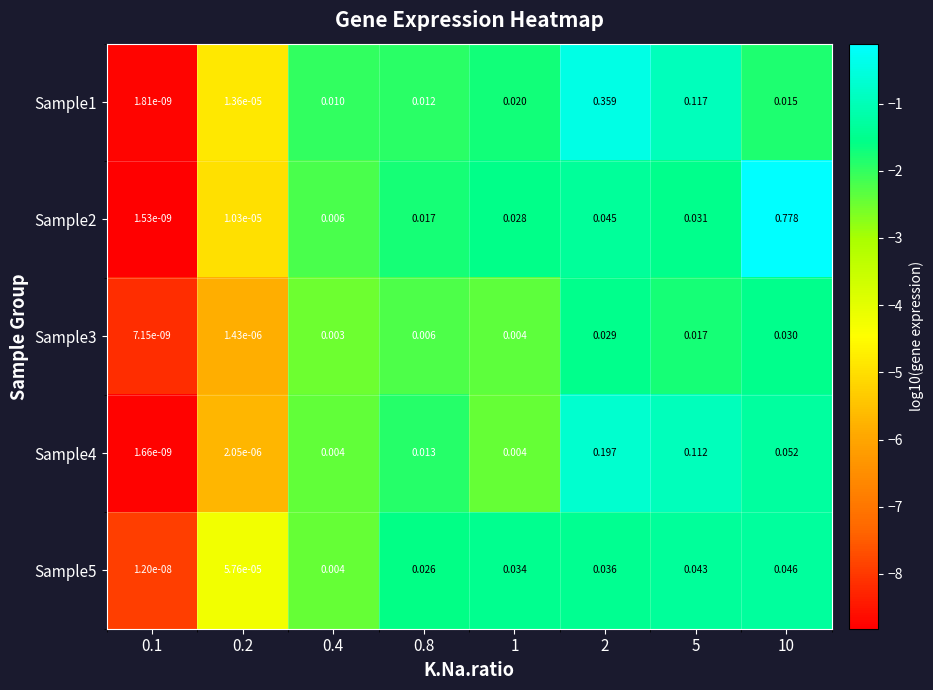

Is the value of Sample3 at 0.2 greater than the value of Sample2 at 5?

No